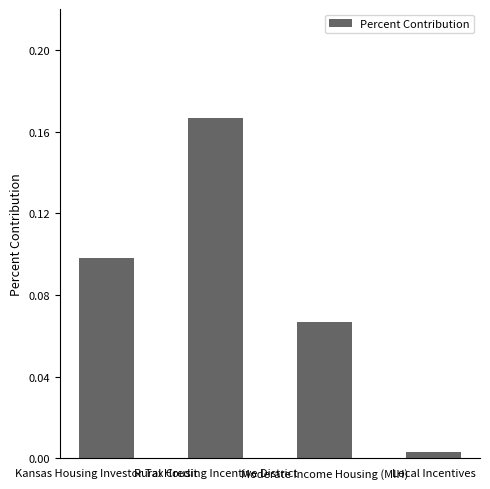

Is it true that the value at Rural Housing Incentive District is 0.1?

False